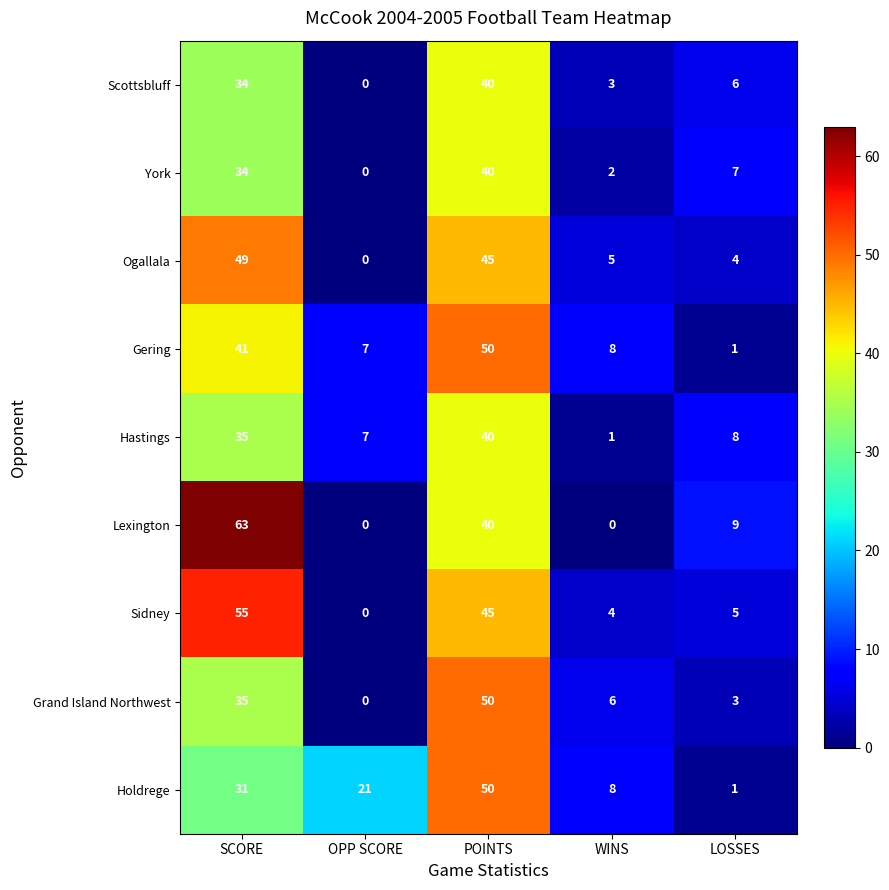

What is the sum of all Lexington values?

112